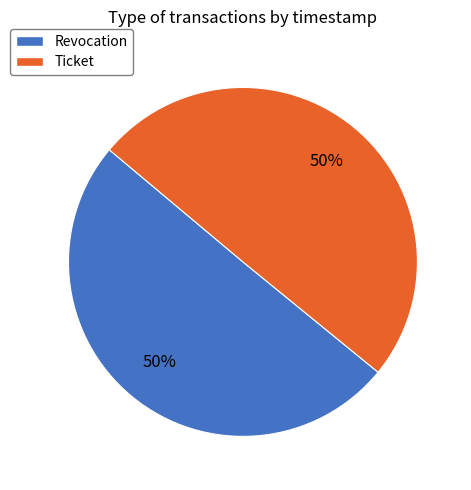

Count the number of slices in the pie.

2